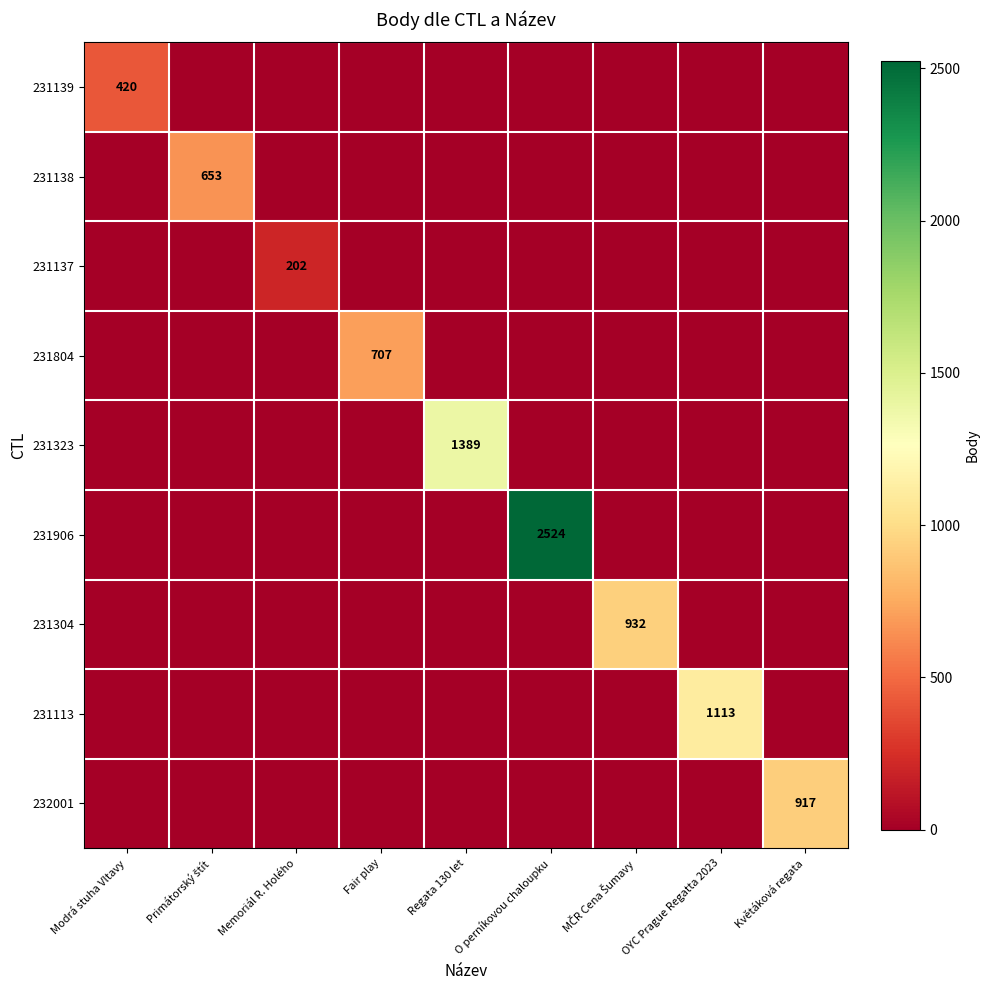

How many values in the 231113 series exceed 0?

1